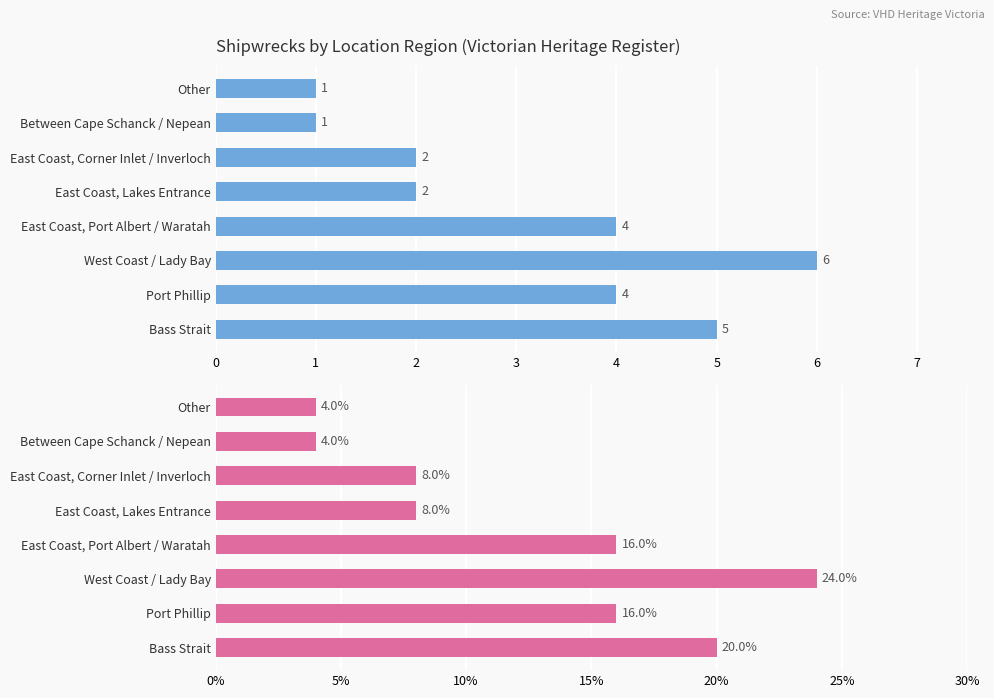

List the series in order of their overall mean, lowest first.

Count, % of Total